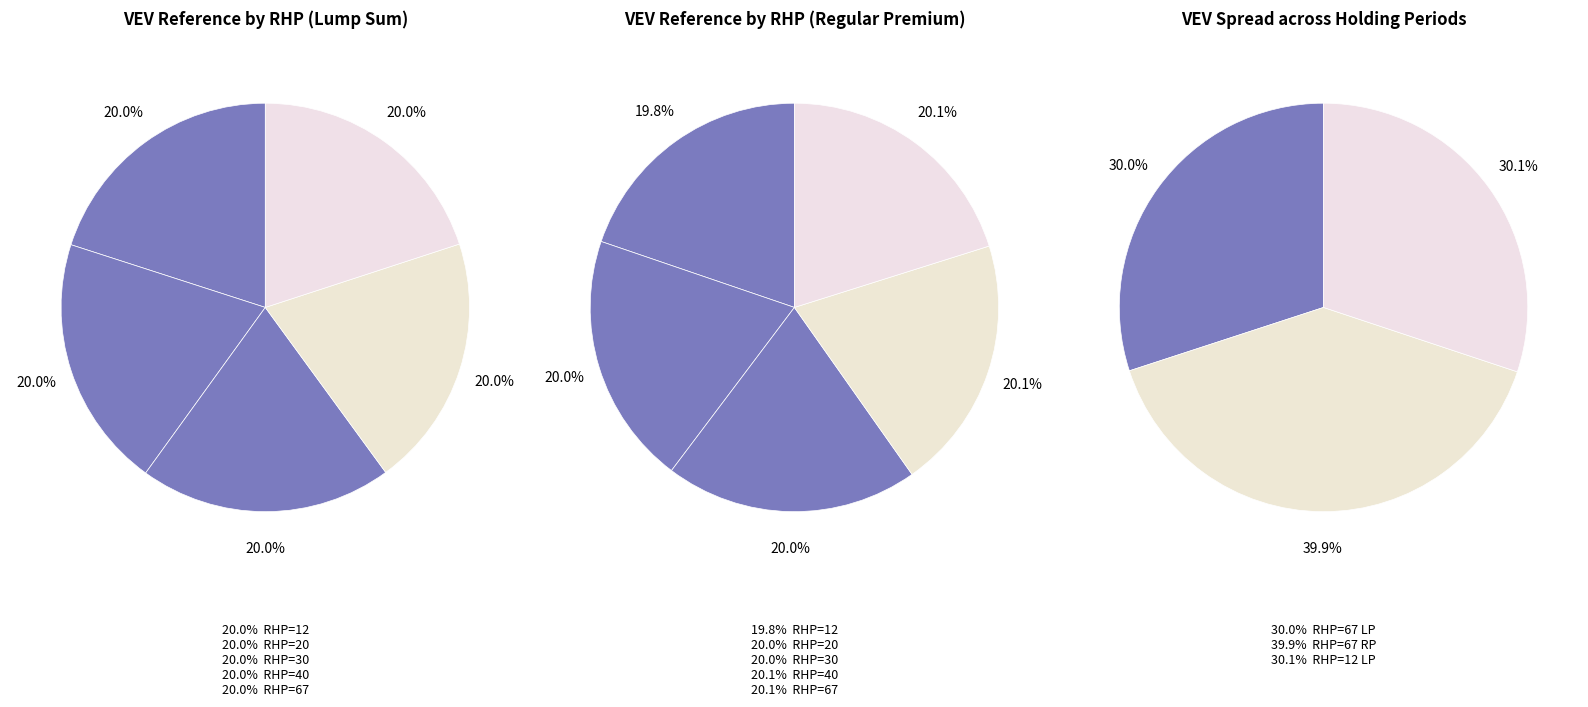

Combined, what portion of the pie is 20 and 30?

40.0%